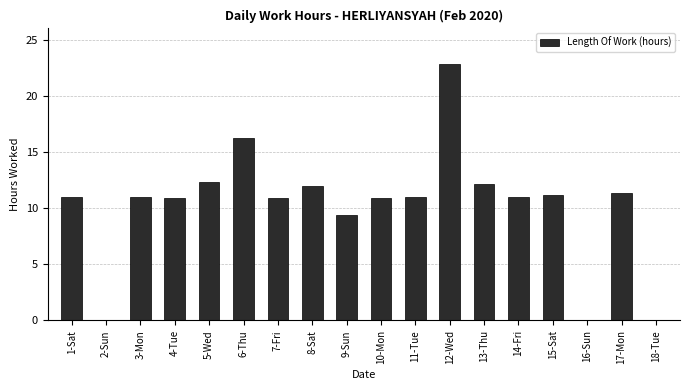

The chart shows a value of 10.9 at 7-Fri. True or false?

True